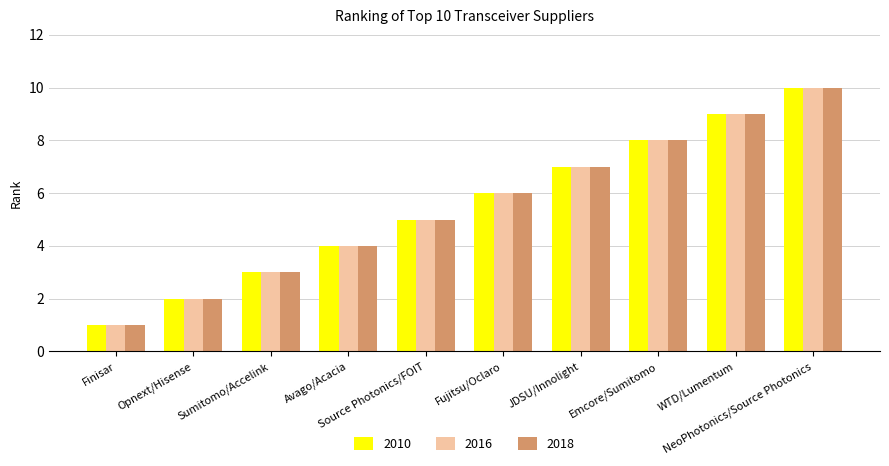

Reading left to right, transcribe all the data shown in this chart.

2010: Finisar=1	Opnext/Hisense=2	Sumitomo/Accelink=3	Avago/Acacia=4	Source Photonics/FOIT=5	Fujitsu/Oclaro=6	JDSU/Innolight=7	Emcore/Sumitomo=8	WTD/Lumentum=9	NeoPhotonics/Source Photonics=10
2016: Finisar=1	Opnext/Hisense=2	Sumitomo/Accelink=3	Avago/Acacia=4	Source Photonics/FOIT=5	Fujitsu/Oclaro=6	JDSU/Innolight=7	Emcore/Sumitomo=8	WTD/Lumentum=9	NeoPhotonics/Source Photonics=10
2018: Finisar=1	Opnext/Hisense=2	Sumitomo/Accelink=3	Avago/Acacia=4	Source Photonics/FOIT=5	Fujitsu/Oclaro=6	JDSU/Innolight=7	Emcore/Sumitomo=8	WTD/Lumentum=9	NeoPhotonics/Source Photonics=10